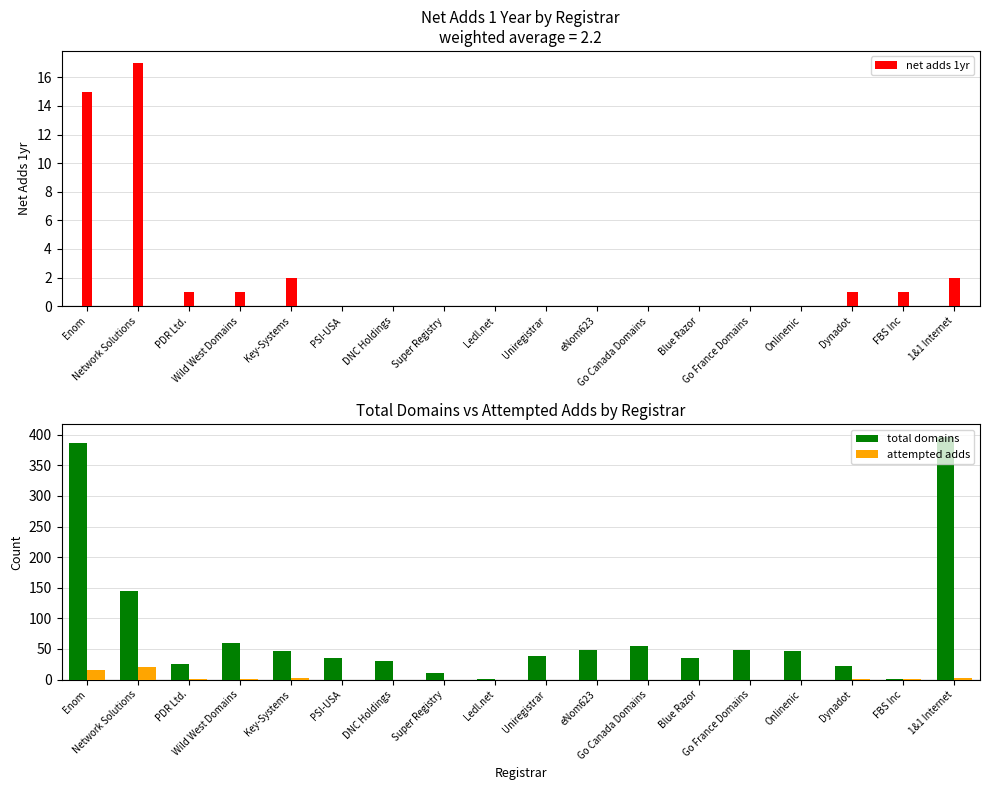

The value of total domains at Go Canada Domains is 95. True or false?

False